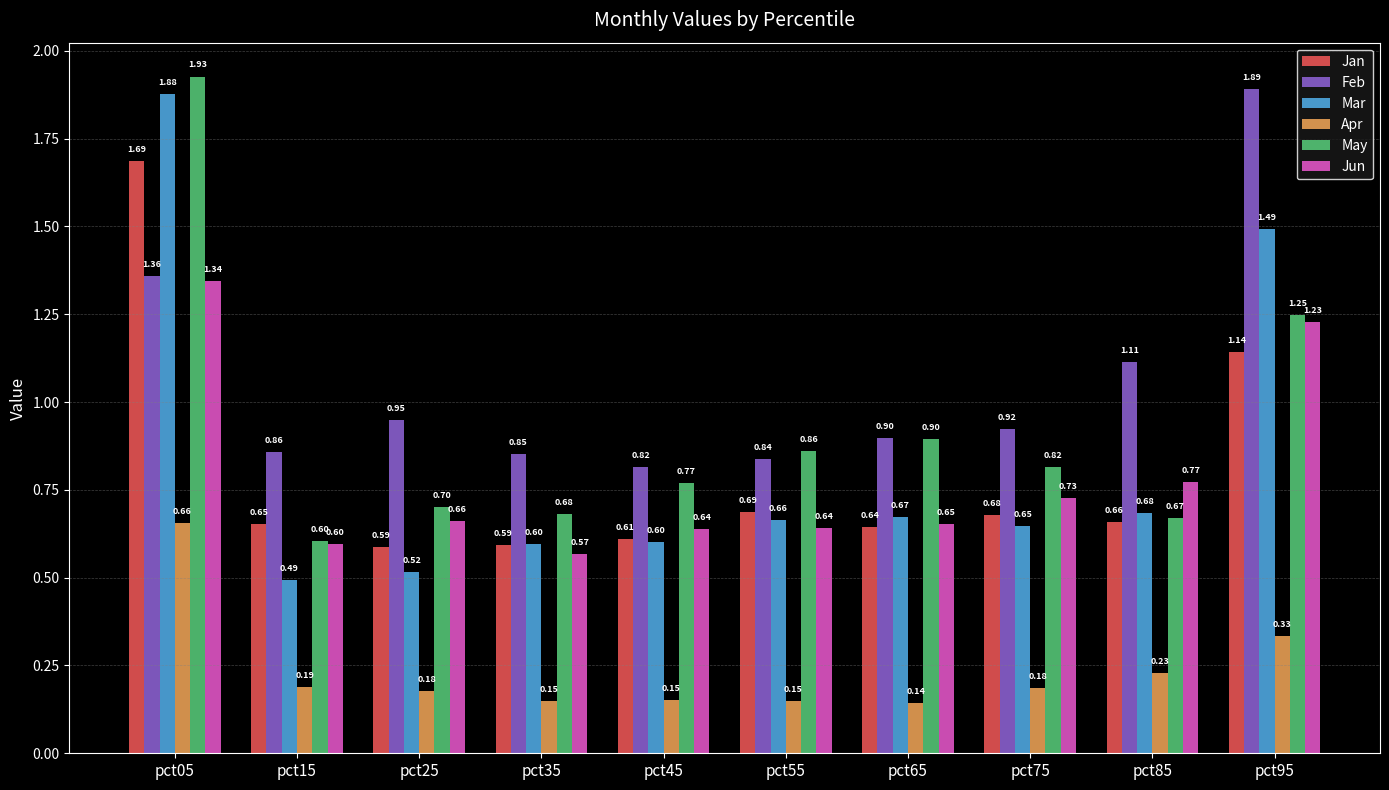

Is the value of Mar at pct95 greater than the value of May at pct65?

Yes